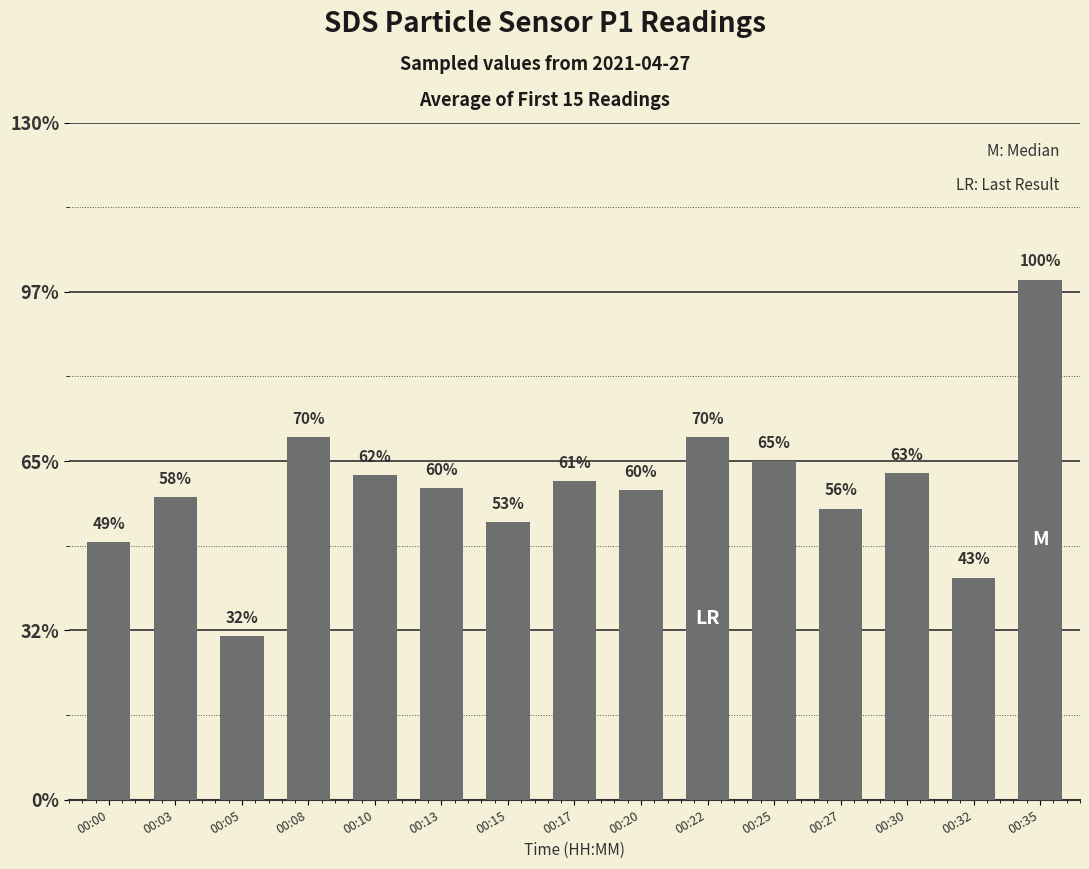

Does the chart contain any negative values?

No